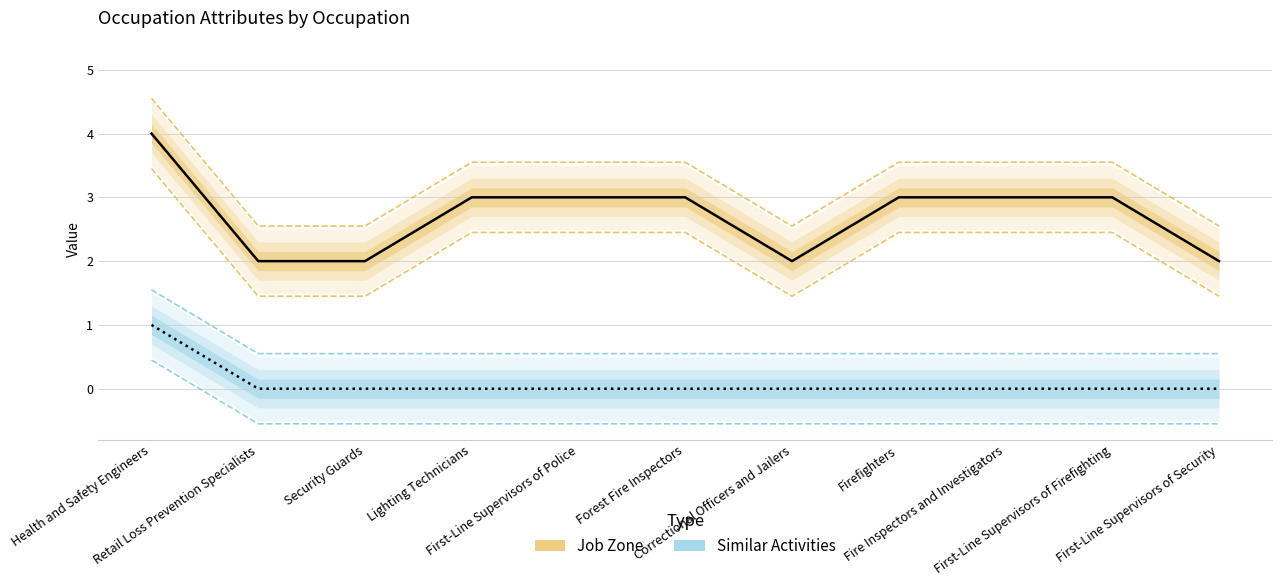

Reading left to right, extract all data points from this chart.

Job Zone: 4	2	2	3	3	3	2	3	3	3	2
Similar Activities: 1	0	0	0	0	0	0	0	0	0	0